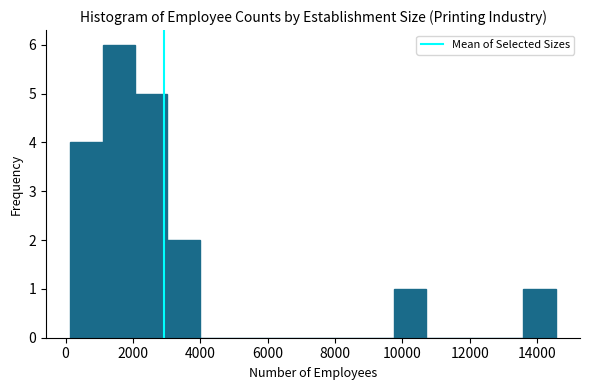

Reading left to right, list every bar in this chart as the range it spans on the x-axis followed by its height. Neither the bar edges nor the heights are printed on the chart, so give them approximately, as read against the axes.

200 to 1200: 4
1200 to 2000: 6
2000 to 3000: 5
3000 to 4000: 2
4000 to 5000: 0
5000 to 6000: 0
6000 to 6800: 0
6800 to 7800: 0
7800 to 8800: 0
8800 to 9800: 0
9800 to 10800: 1
10800 to 11600: 0
11600 to 12600: 0
12600 to 13600: 0
13600 to 14600: 1